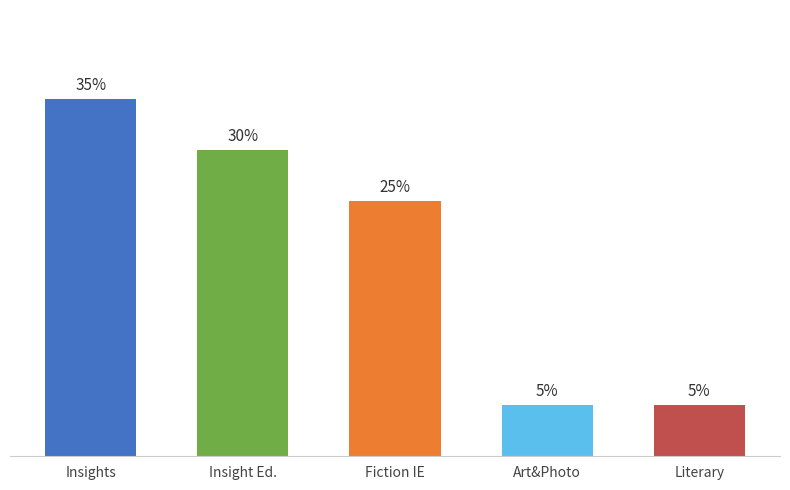

True or false: the data shows 0 at Art & Photography.

False